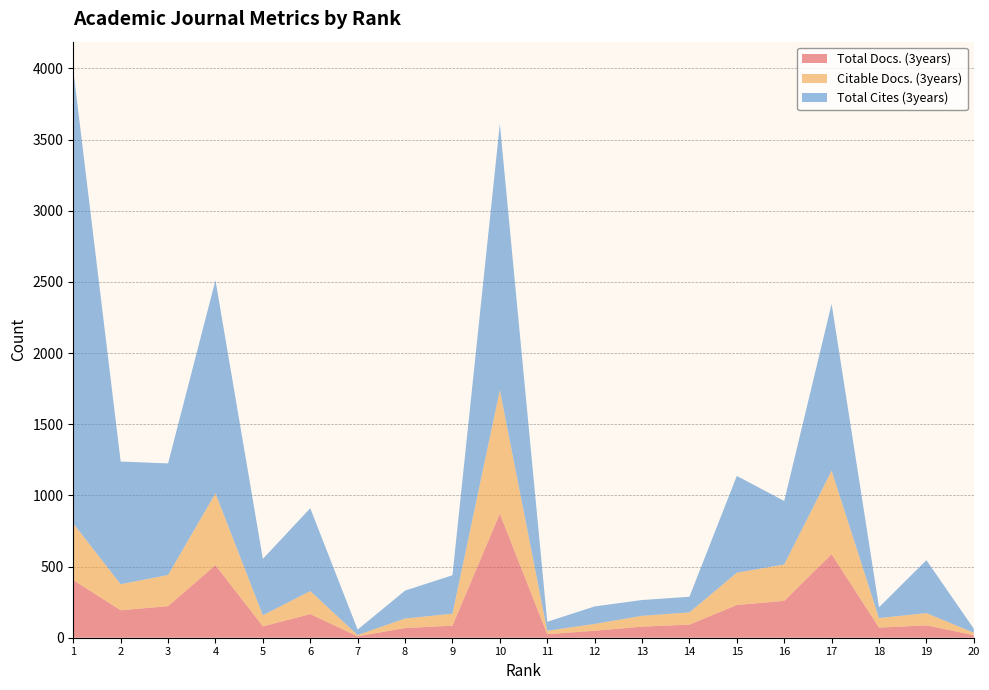

Reading left to right, extract all data points from this chart.

Total Docs. (3years): 1=405	2=193	3=222	4=510	5=80	6=166	7=10	8=68	9=85	10=872	11=25	12=49	13=78	14=92	15=230	16=259	17=587	18=71	19=87	20=18
Citable Docs. (3years): 1=398	2=183	3=219	4=505	5=78	6=162	7=9	8=67	9=84	10=868	11=24	12=48	13=76	14=86	15=227	16=256	17=587	18=67	19=86	20=17
Total Cites (3years): 1=3186	2=862	3=784	4=1497	5=396	6=582	7=38	8=196	9=270	10=1870	11=63	12=123	13=111	14=110	15=680	16=446	17=1172	18=76	19=372	20=28